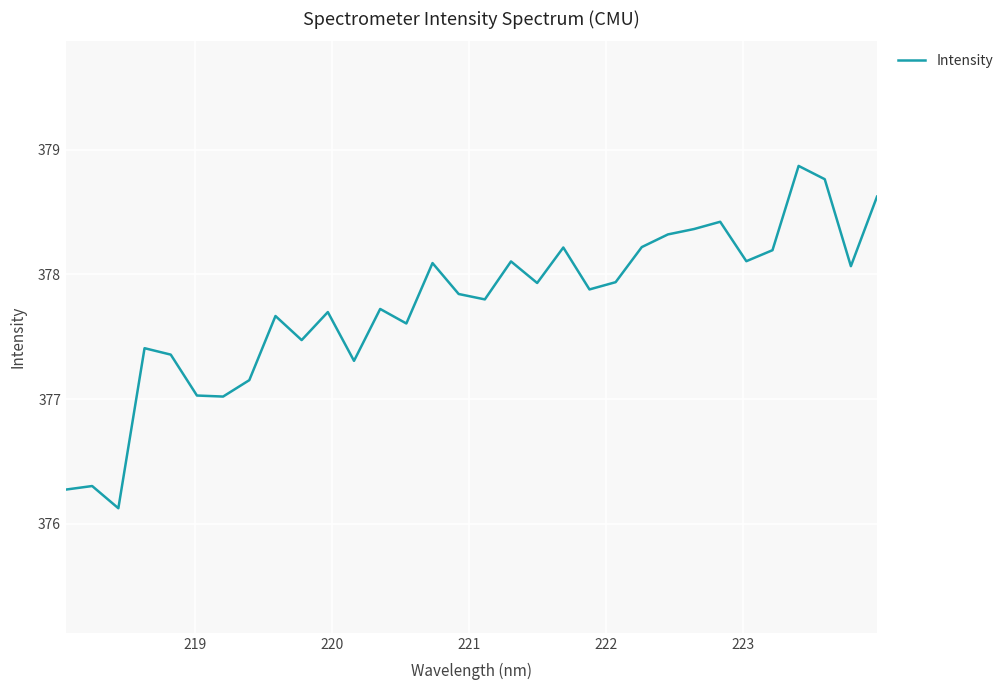

What is the difference between the maximum and minimum values?

2.7